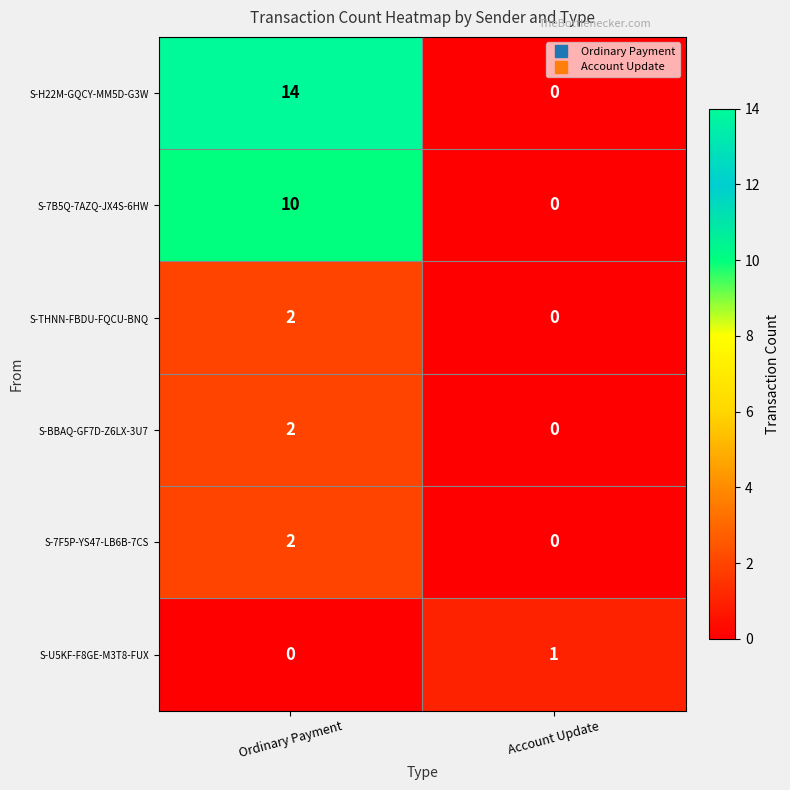

What is the average value of the S-7B5Q-7AZQ-JX4S-6HW series?

5